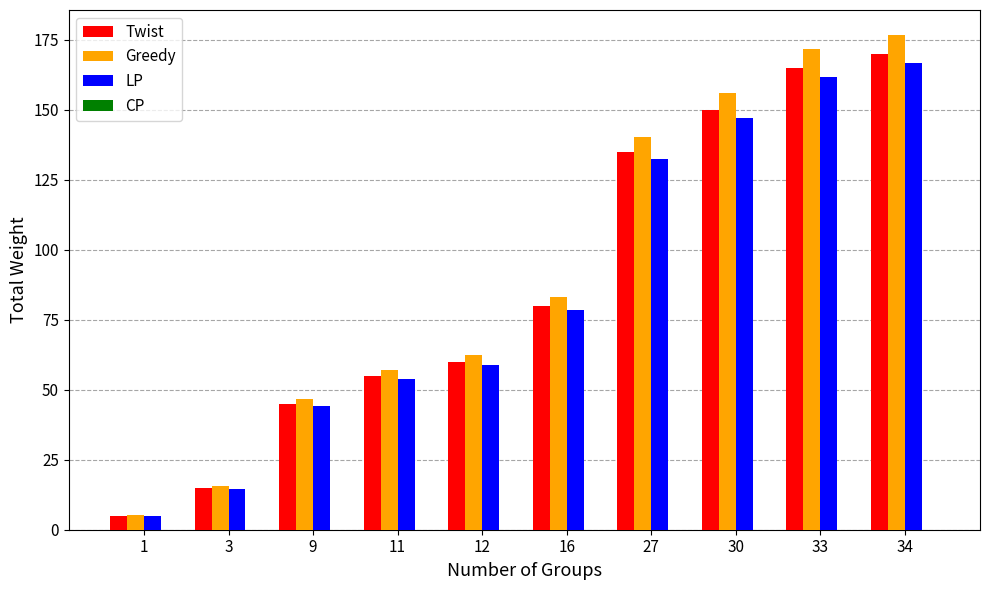

What is the total value across all series at 9?

135.9